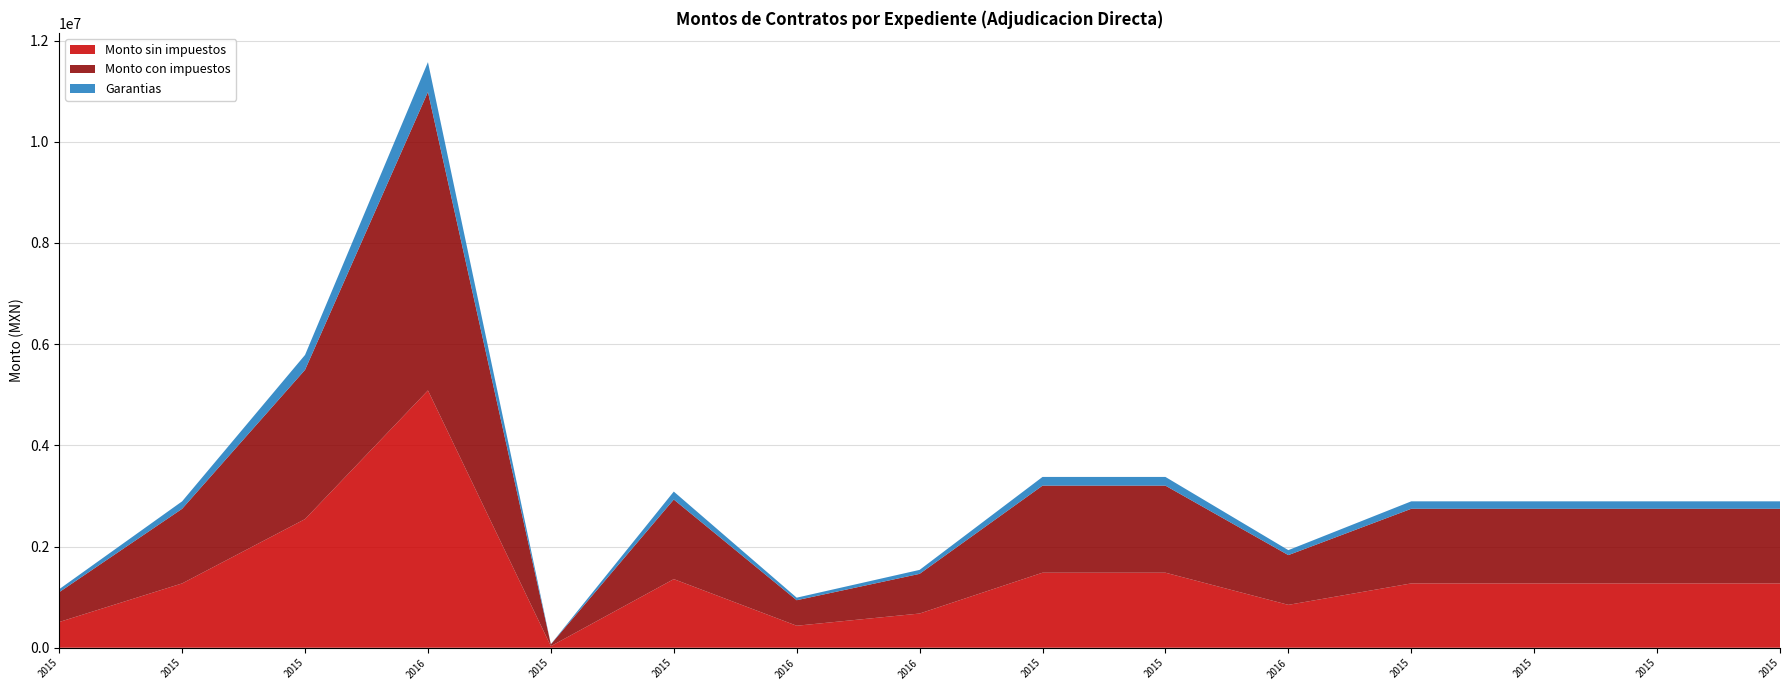

Reading right to left, list all the values displayed in this chart.

Monto sin impuestos: INPAC/UJ/DG/FOREMOBA/006/2015=1271186.4	INPAC/UJ/DG/FOREMOBA/004/2015=1271186.4	INPAC/UJ/DG/FOREMOBA/007/2015=1271186.4	INPAC/UJ/DG/FOREMOBA/003/2015=1271186.4	INPAC/UJ/DG/PNE-DD24/0002/2016=847457.6	INPAC/UJ/DG/FOREMOBA/008/2015=1483050.8	INPAC/UJ/DG/FOREMOBA/002/2015=1483050.8	INPAC/UJ/DG/FAFEF2014/0003/2016=676000.0	INPAC/UJ/DG/PNE-DD24/0005/2016=434745.8	INPAC/UJ/DG/FAFEFR/009/2015=1355932.2	INPAC/UJ/DG/RAMO11/001/2015=31355.9	INPAC/UJ/DG/PNE-DD24/0001/2016=5084745.8	INPAC/UJ/DG/FAFEFR/011/2015=2542372.9	INPAC/UJ/DG/FAFEFR/010/2015=1271186.4	INPAC/UJ/DG/FOREMOBA/005/2015=508474.6
Monto con impuestos: INPAC/UJ/DG/FOREMOBA/006/2015=1474576.3	INPAC/UJ/DG/FOREMOBA/004/2015=1474576.3	INPAC/UJ/DG/FOREMOBA/007/2015=1474576.3	INPAC/UJ/DG/FOREMOBA/003/2015=1474576.3	INPAC/UJ/DG/PNE-DD24/0002/2016=983050.8	INPAC/UJ/DG/FOREMOBA/008/2015=1720339.0	INPAC/UJ/DG/FOREMOBA/002/2015=1720339.0	INPAC/UJ/DG/FAFEF2014/0003/2016=784160.0	INPAC/UJ/DG/PNE-DD24/0005/2016=504305.1	INPAC/UJ/DG/FAFEFR/009/2015=1572881.4	INPAC/UJ/DG/RAMO11/001/2015=36372.9	INPAC/UJ/DG/PNE-DD24/0001/2016=5898305.1	INPAC/UJ/DG/FAFEFR/011/2015=2949152.5	INPAC/UJ/DG/FAFEFR/010/2015=1474576.3	INPAC/UJ/DG/FOREMOBA/005/2015=589830.5
Garantias: INPAC/UJ/DG/FOREMOBA/006/2015=147457.6	INPAC/UJ/DG/FOREMOBA/004/2015=147457.6	INPAC/UJ/DG/FOREMOBA/007/2015=147457.6	INPAC/UJ/DG/FOREMOBA/003/2015=147457.6	INPAC/UJ/DG/PNE-DD24/0002/2016=98305.1	INPAC/UJ/DG/FOREMOBA/008/2015=172033.9	INPAC/UJ/DG/FOREMOBA/002/2015=172033.9	INPAC/UJ/DG/FAFEF2014/0003/2016=78416.0	INPAC/UJ/DG/PNE-DD24/0005/2016=50430.5	INPAC/UJ/DG/FAFEFR/009/2015=157288.1	INPAC/UJ/DG/RAMO11/001/2015=3637.3	INPAC/UJ/DG/PNE-DD24/0001/2016=589830.5	INPAC/UJ/DG/FAFEFR/011/2015=294915.2	INPAC/UJ/DG/FAFEFR/010/2015=147457.6	INPAC/UJ/DG/FOREMOBA/005/2015=58983.1